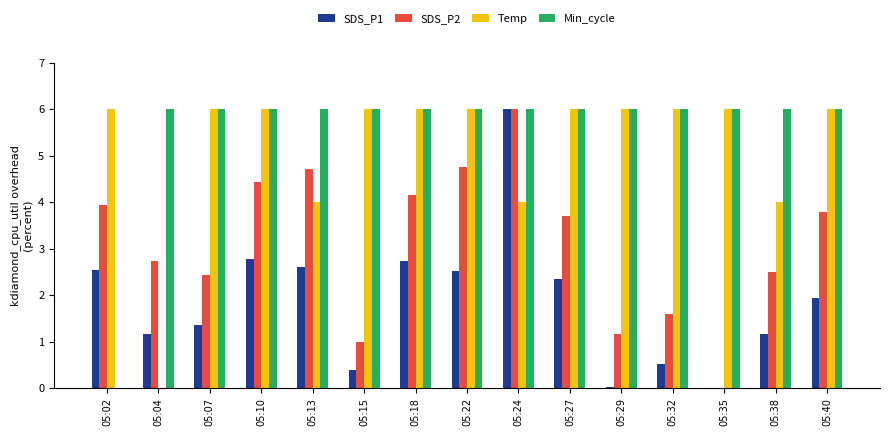

What is the sum of all SDS_P1 values?

28.1